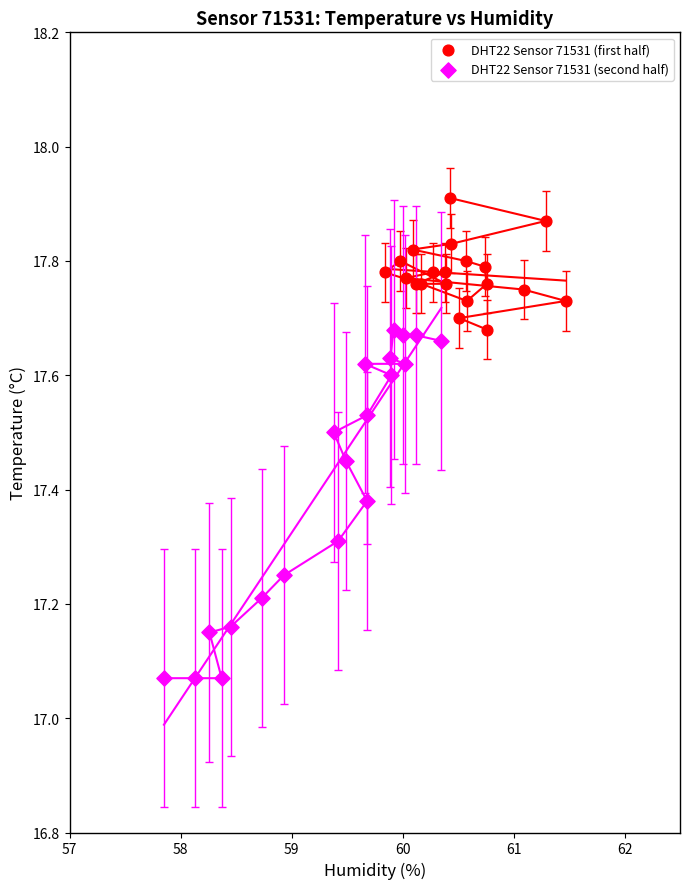

Which series contains the lowest Y value?

DHT22 Sensor 71531 (second half)